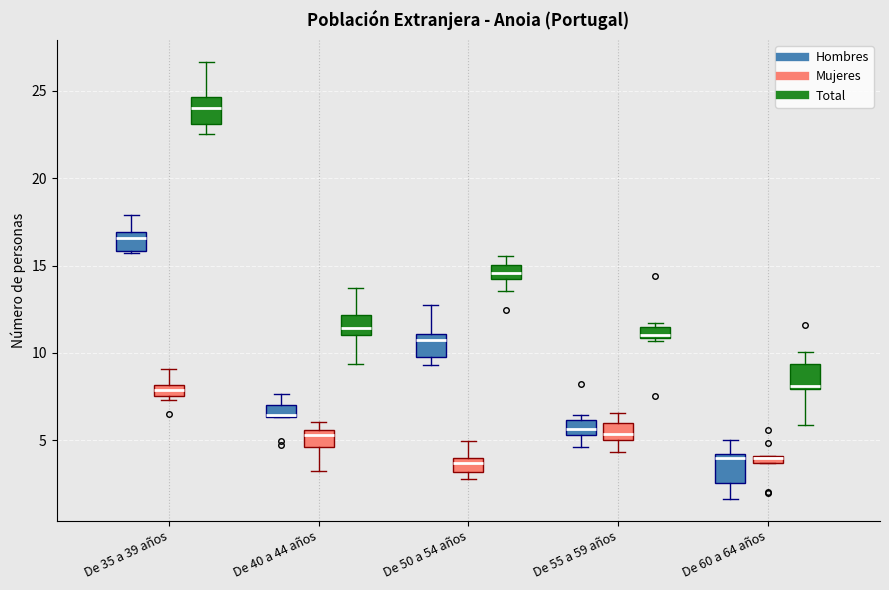

Where does the lower whisker of the box for De 40 a 44 años (Mujeres) end on the y-axis? The values are not printed on the chart, so give them approximately, as read against the axis.

3.0